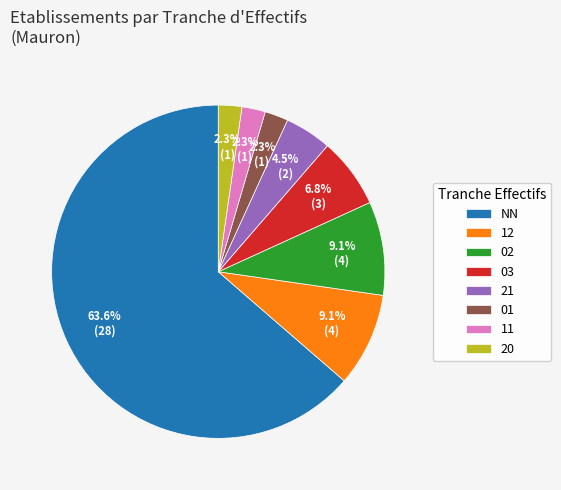

To the nearest percent, what is the average slice percentage?

12%